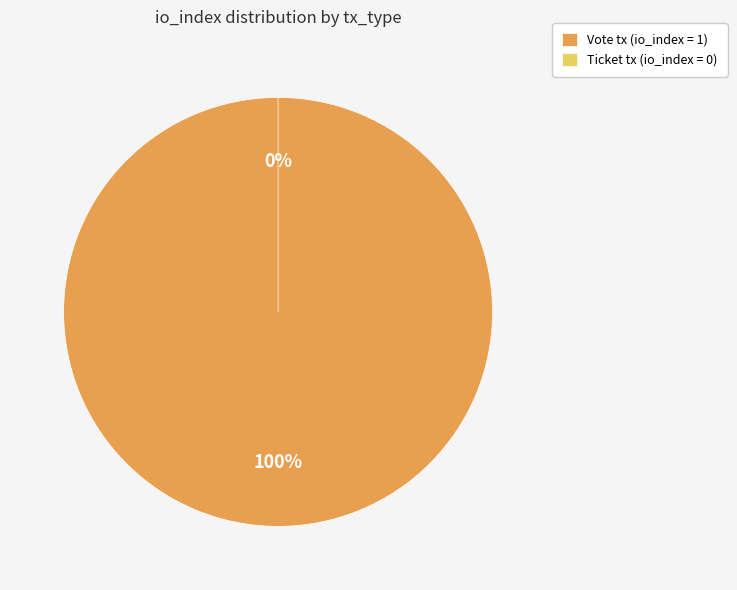

Count the number of slices in the pie.

2